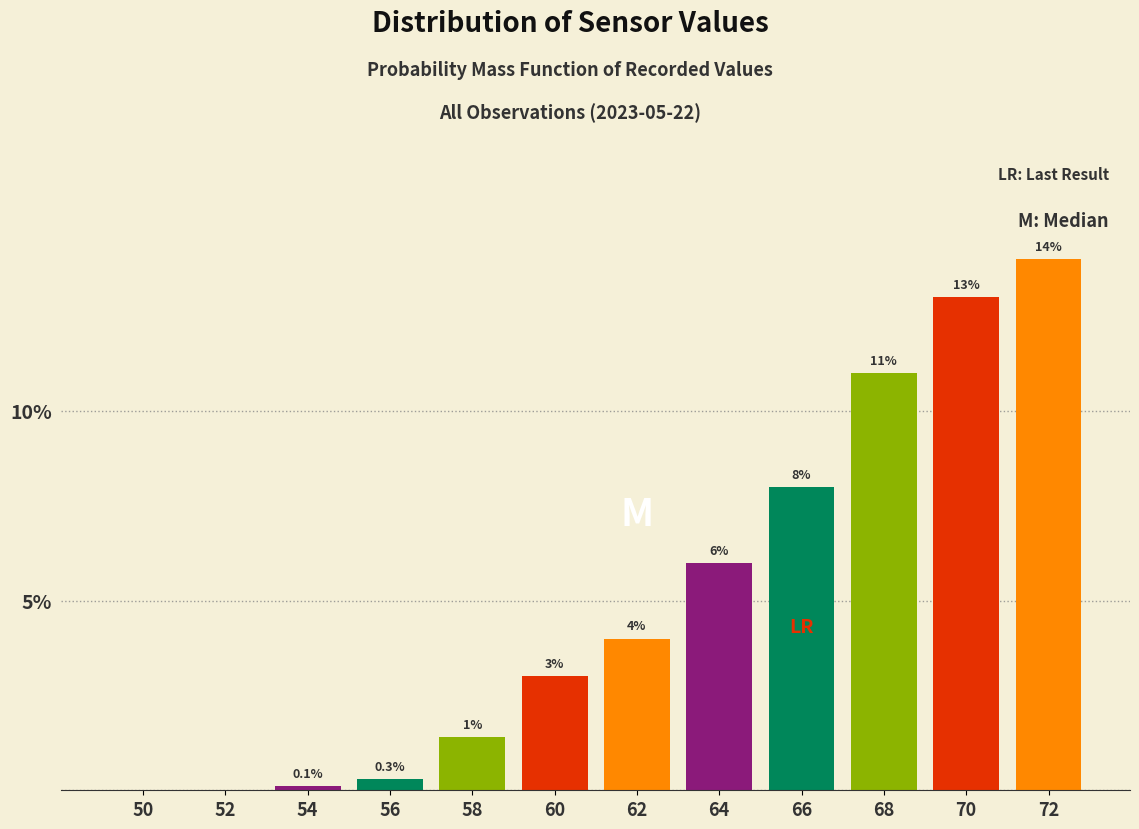

What is the change in value from 70 to 72?

+1.0